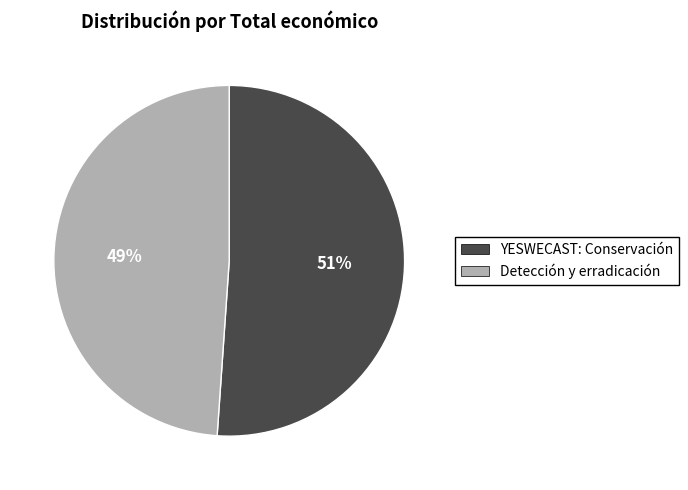

Is there a majority slice in this chart?

Yes